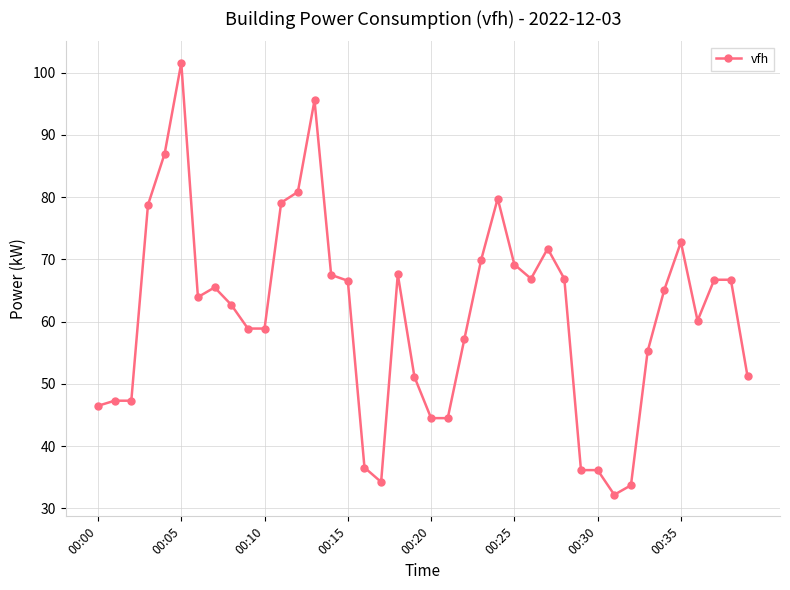

What is the sum of all values?

2443.7